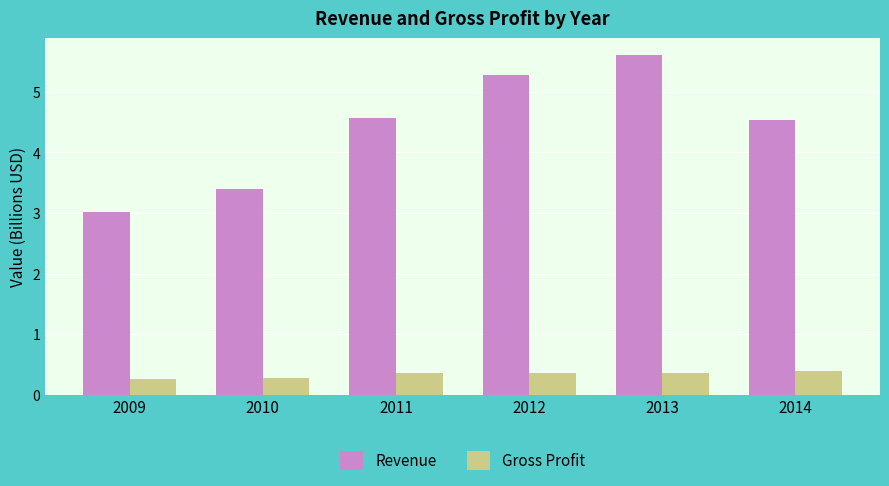

What is the sum of the Revenue values at 2012 and 2010?

8.7